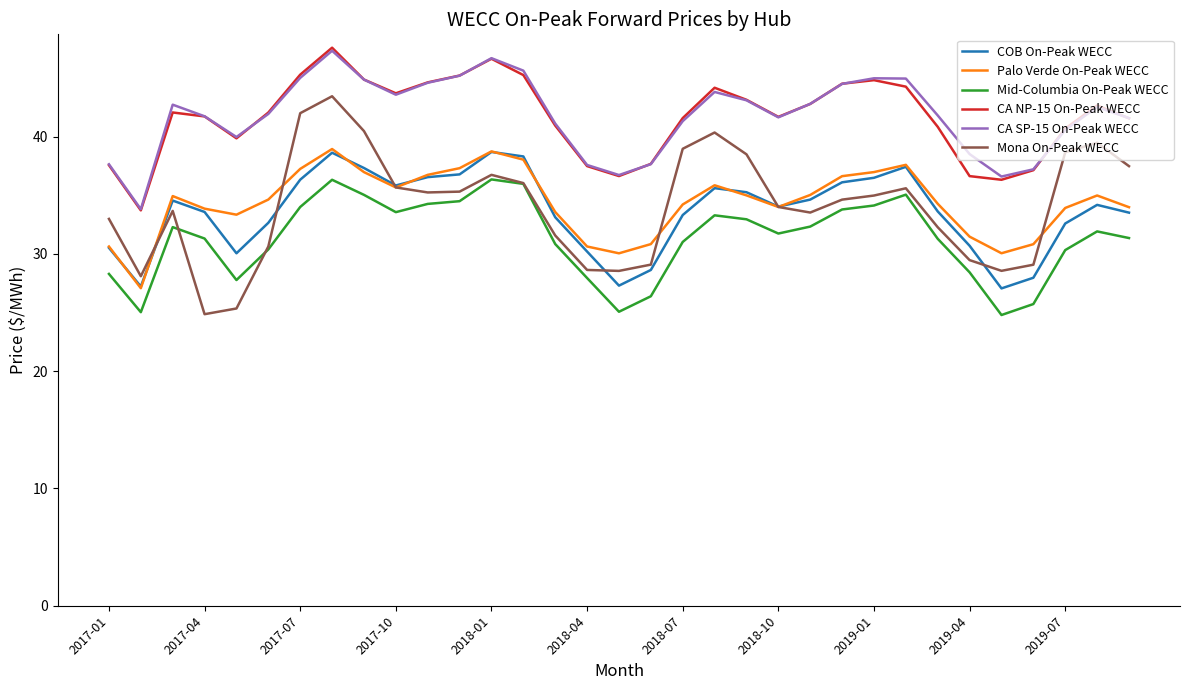

Does the chart have visible grid lines?

No